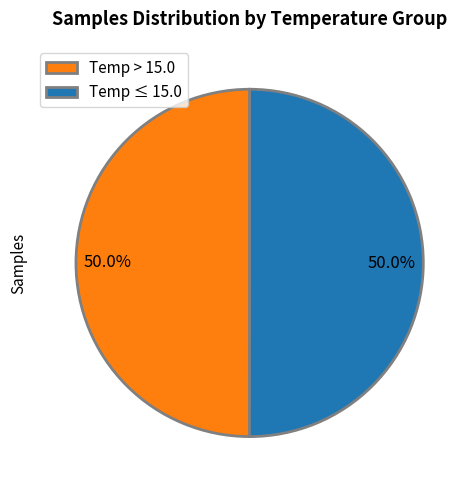

What percentage do Temp > 15.0 and Temp ≤ 15.0 together represent?

100.0%